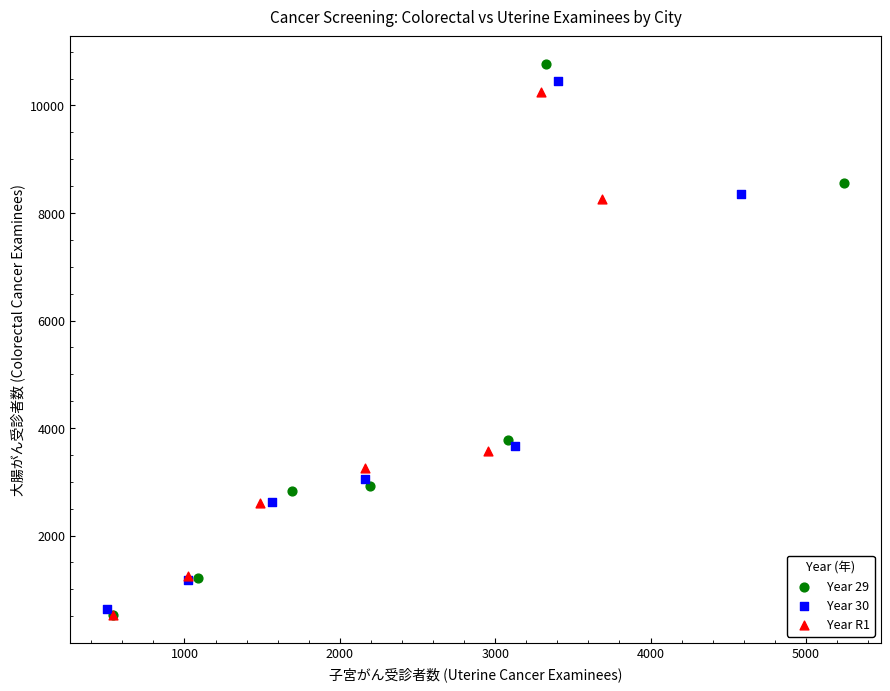

Which series reaches the maximum Y coordinate?

Year 29